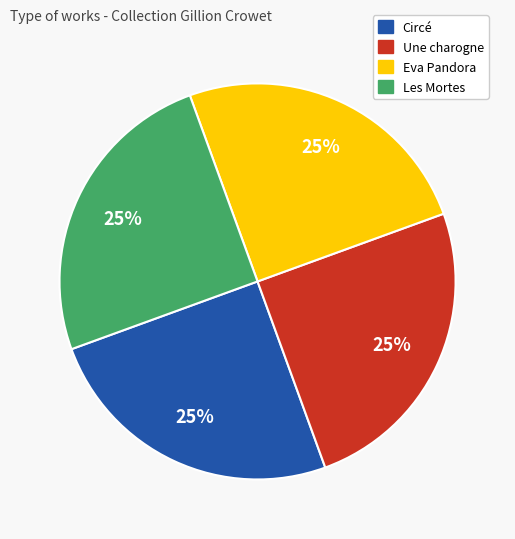

Is there a majority slice in this chart?

No